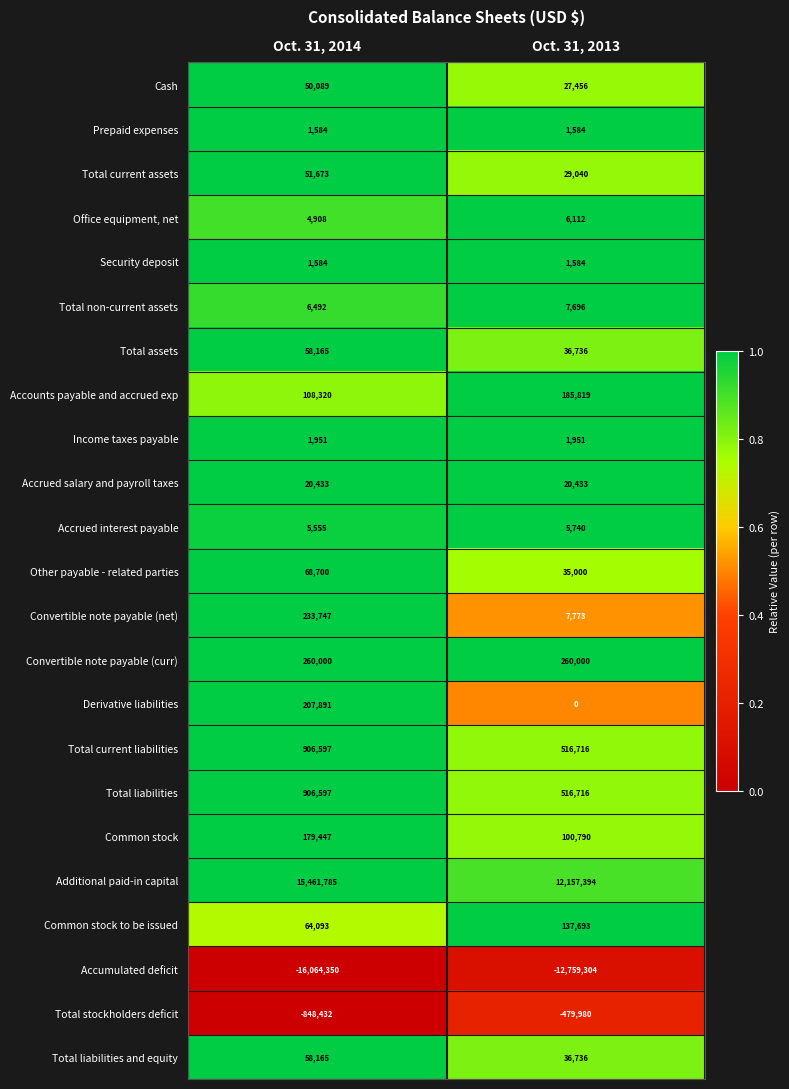

Rank the categories by Common stock to be issued value from highest to lowest.

Oct. 31, 2013, Oct. 31, 2014